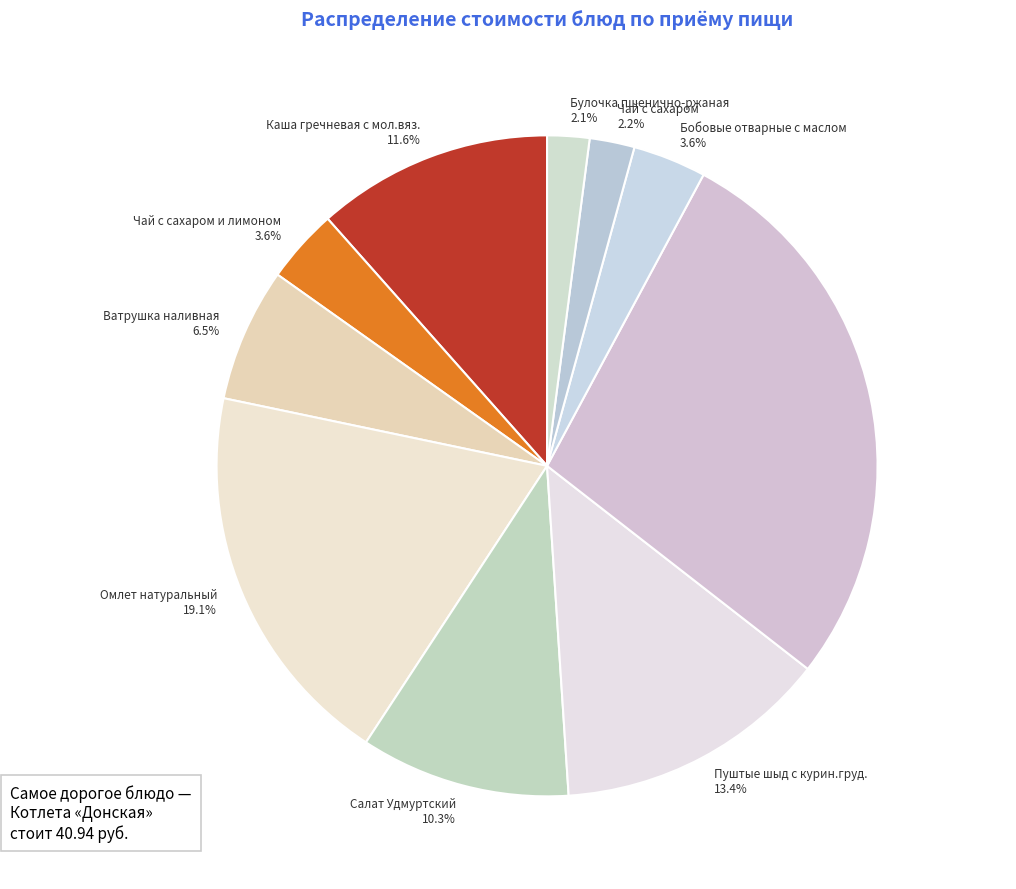

Which has a higher value, Чай с сахаром 2.2% or Бобовые отварные с маслом 3.6%?

Бобовые отварные с маслом 3.6%